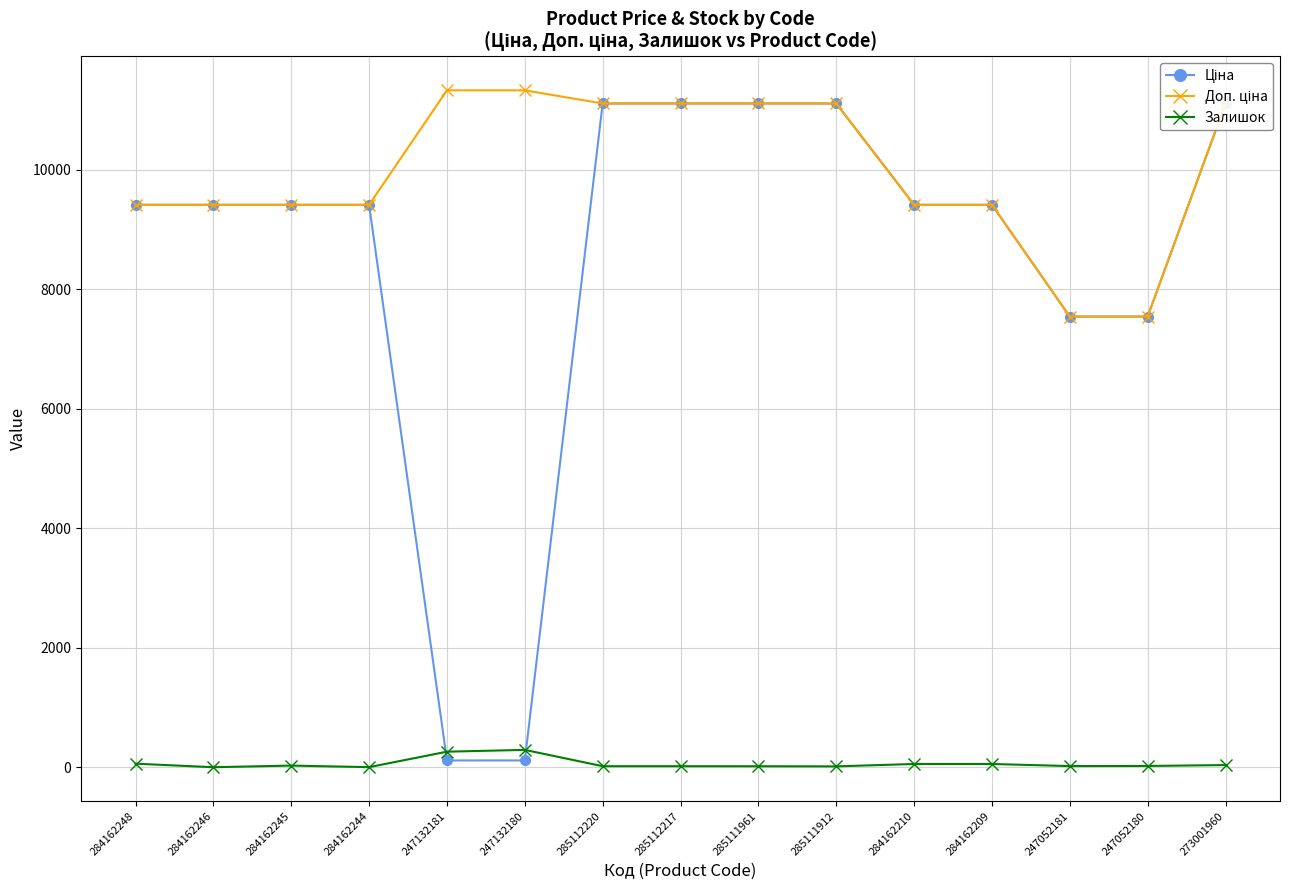

What is the value of the Ціна point at the 3rd from the left?

9416.9